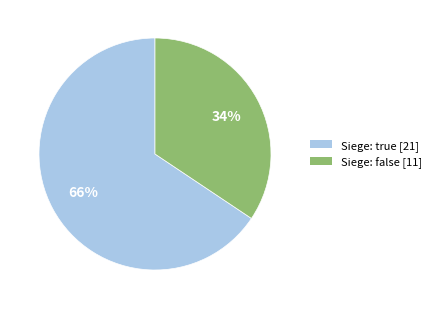

To the nearest percent, what is the average slice percentage?

50%